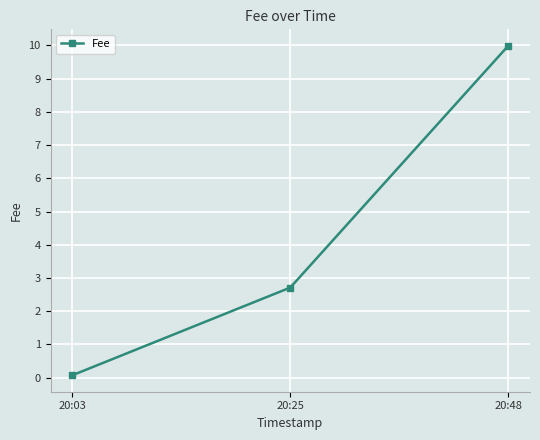

Between 20:25 and 20:48, which is larger?

20:48